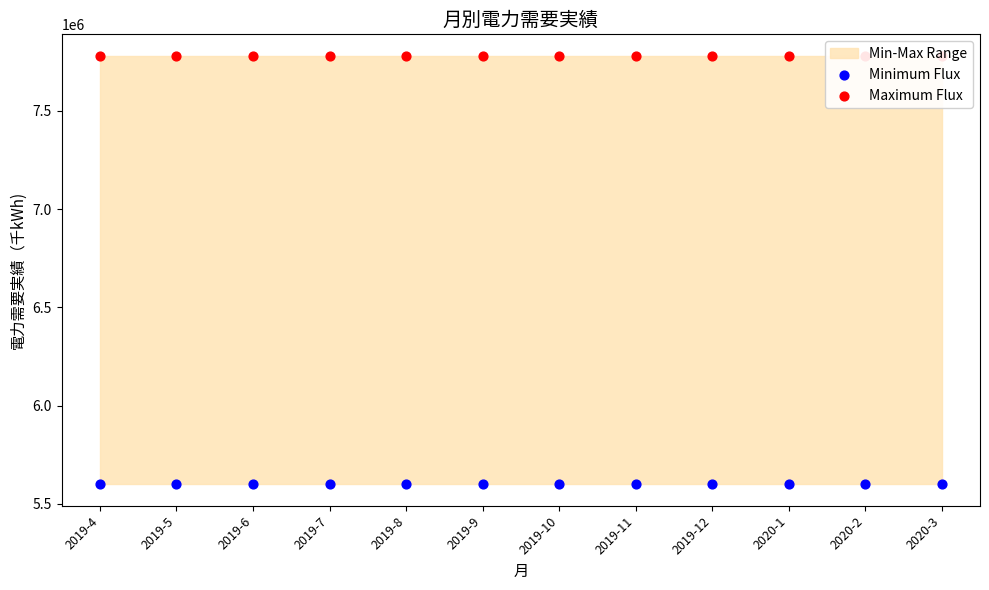

At which category is the sum across all series the highest?

2019-4